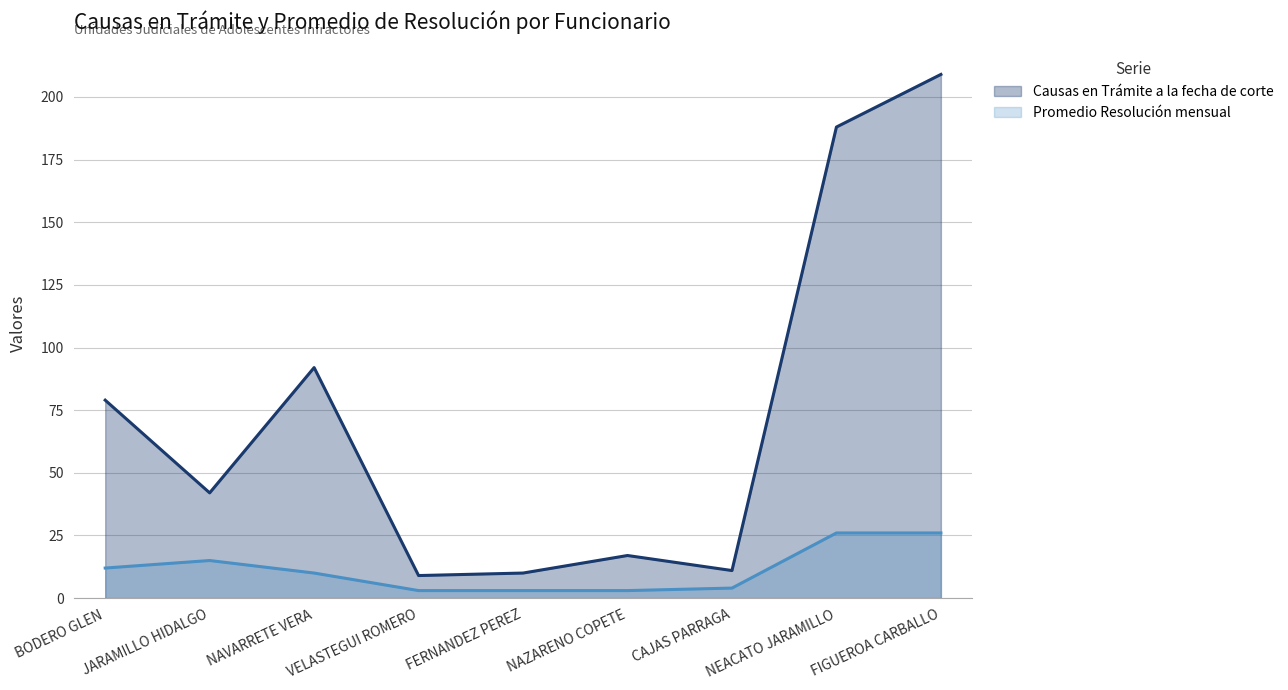

What is the value of the Promedio Resolución mensual point at the 4th from the left?

3